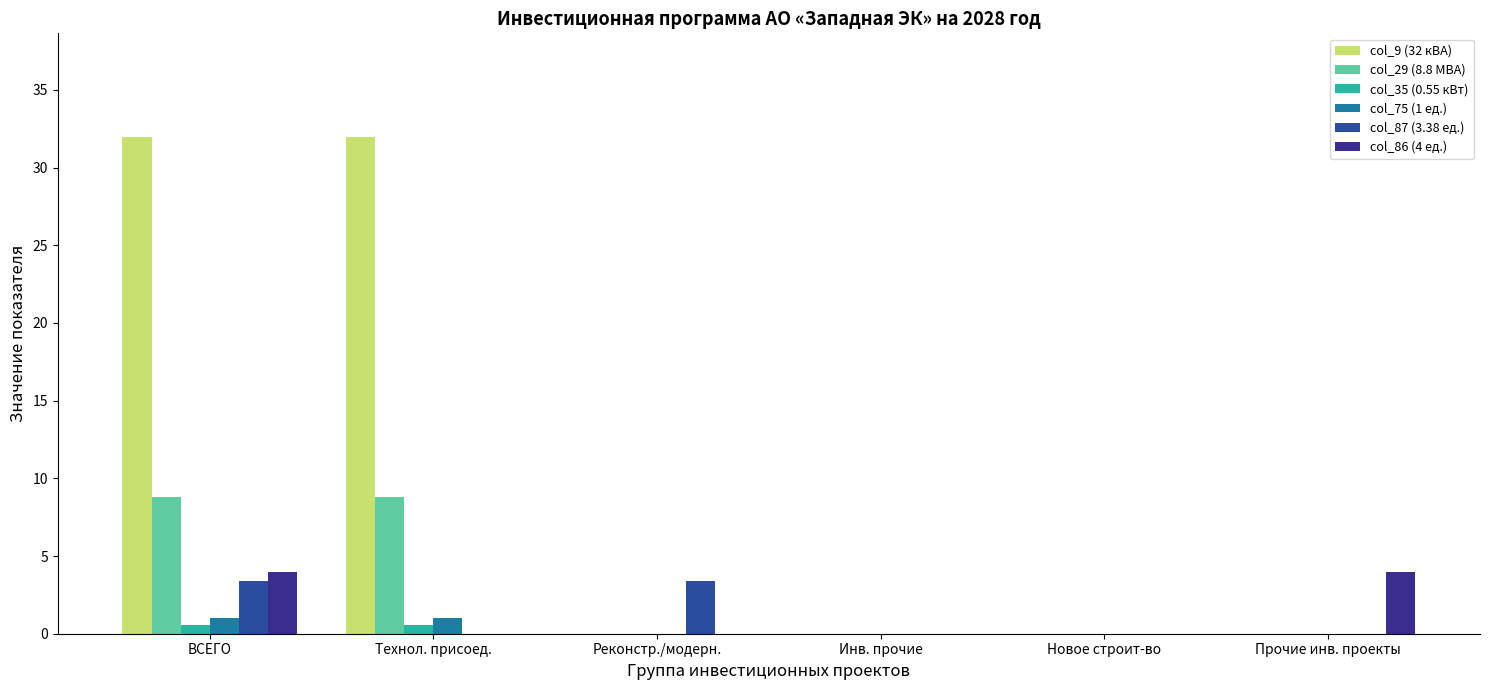

Does the chart contain stacked bars?

No